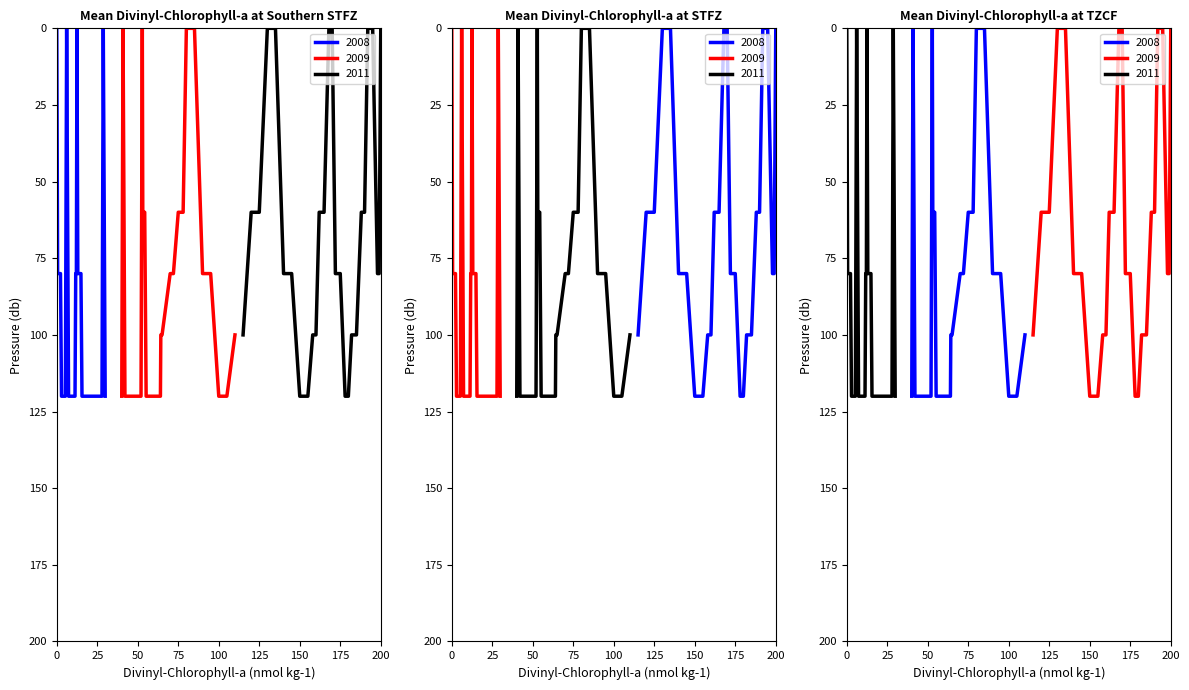

What is the label of the 40th point from the left?

100